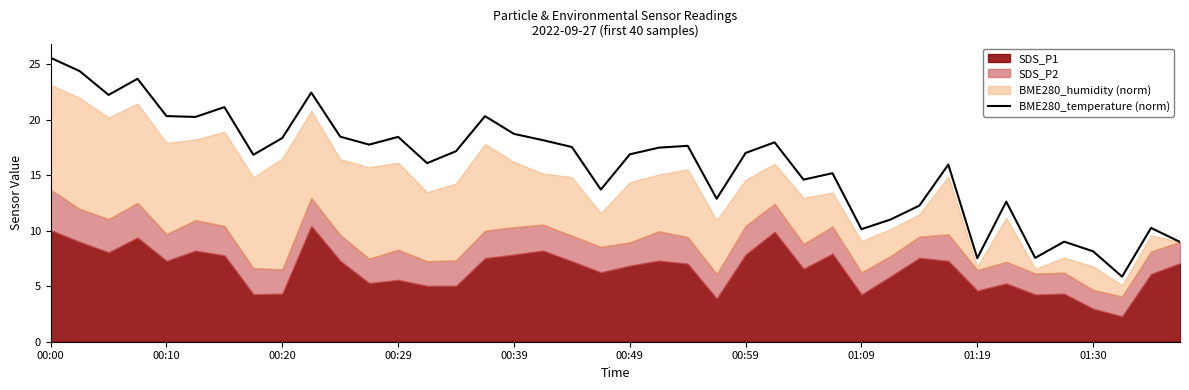

What is the sum of all values?

640.8